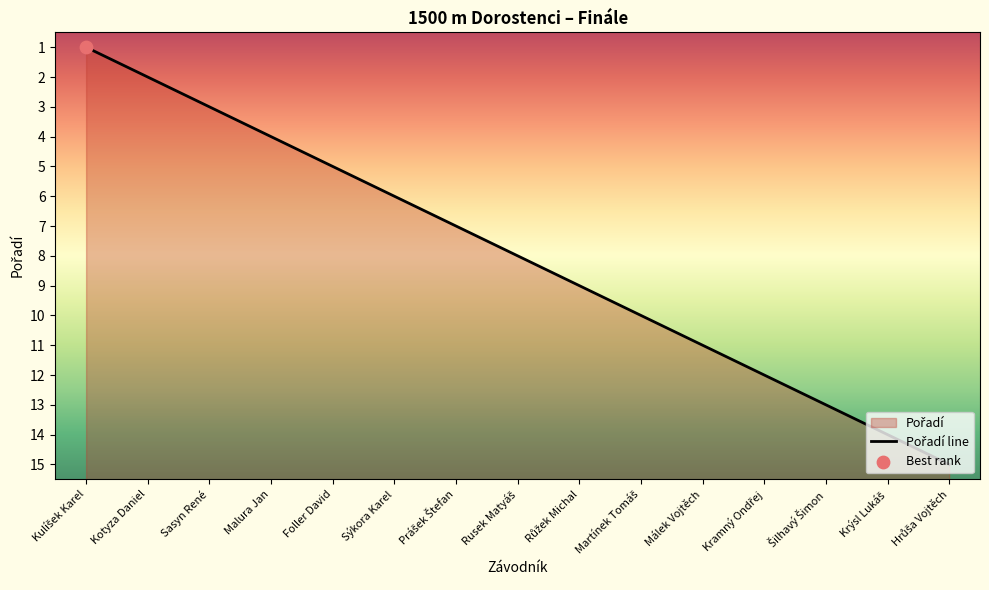

Between Kotyza Daniel and Růžek Michal, which is larger?

Růžek Michal